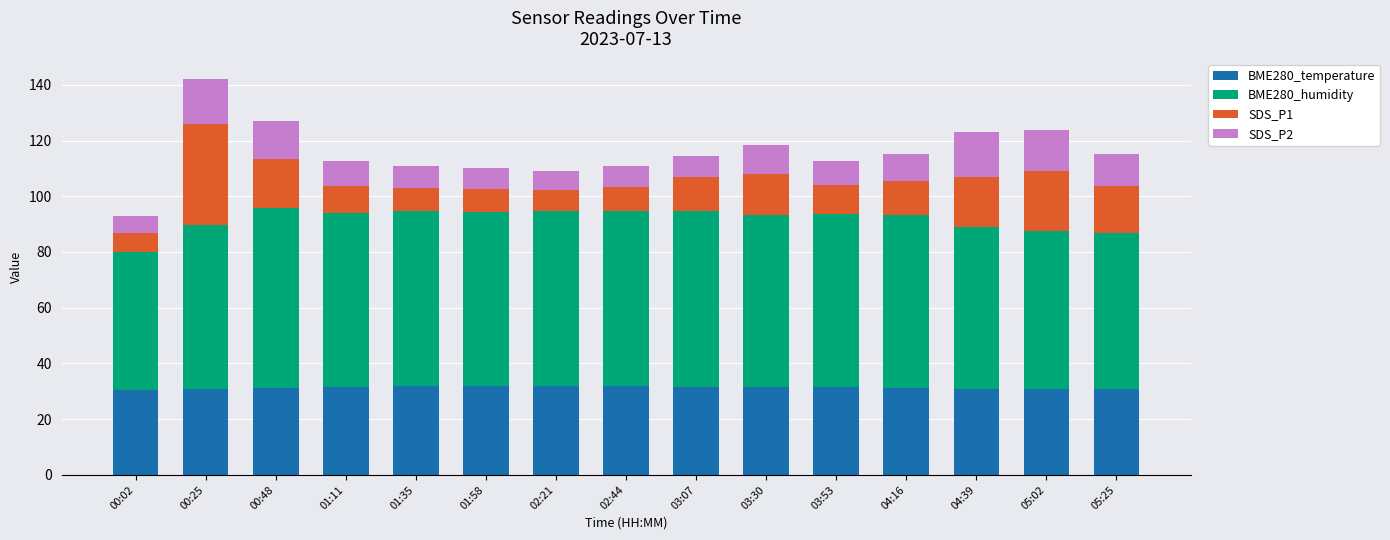

What is the sum of all BME280_temperature values?

469.7